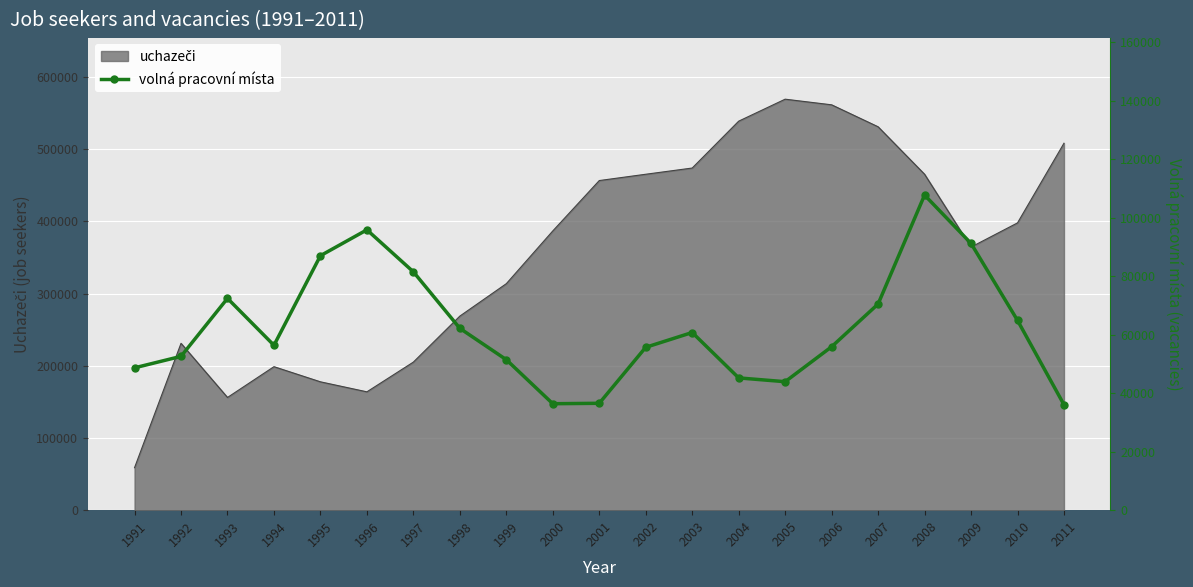

Reading right to left, transcribe all the data shown in this chart.

36053	64881	91189	107709	70473	55866	43917	45216	60734	55677	36537	36390	51440	62157	81472	95830	86987	56366	72402	52579	48657